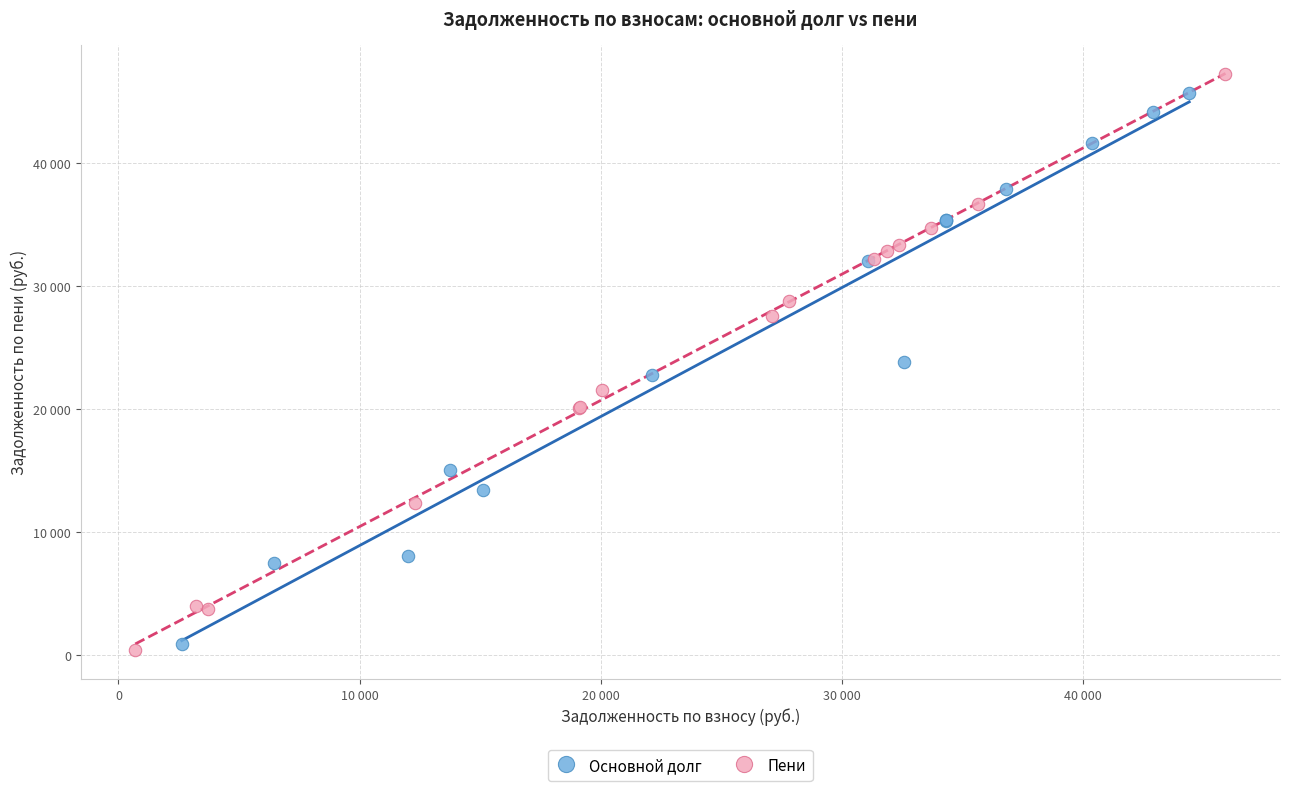

Which series has the widest spread of Y values?

Пени